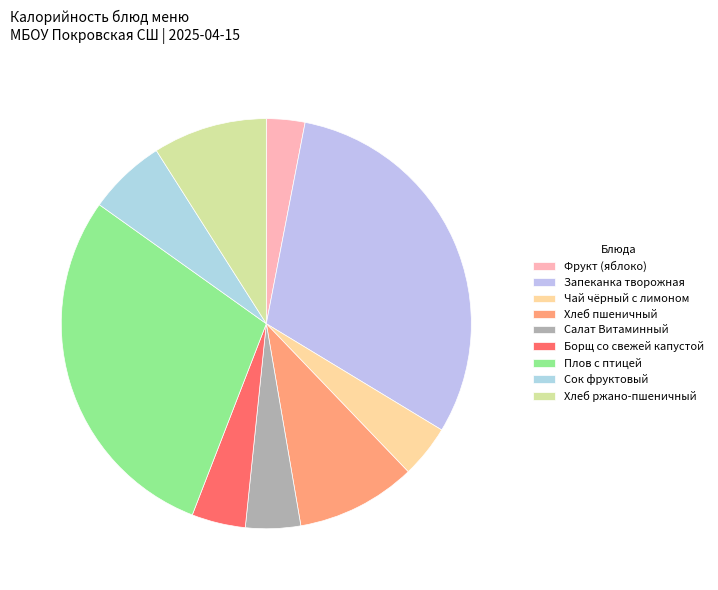

How many segments does this pie chart have?

9